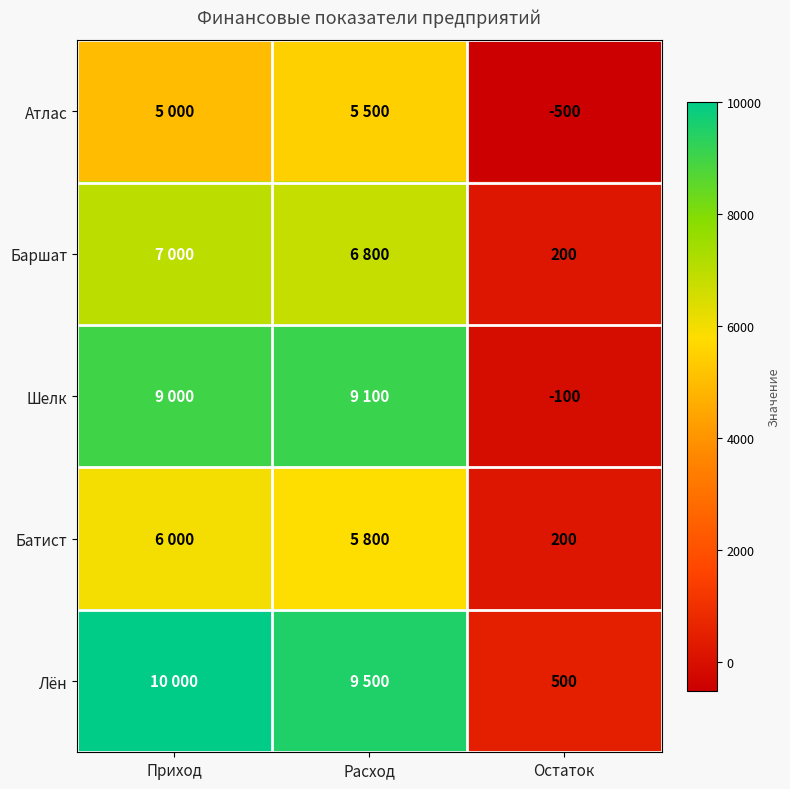

What is the smallest value displayed?

-500